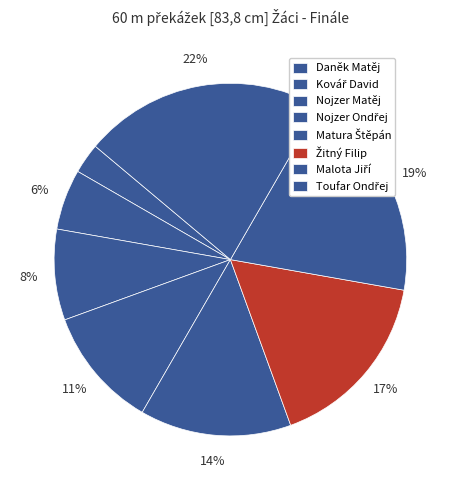

Do Kovář David and Nojzer Ondřej together represent more than half of the pie?

No